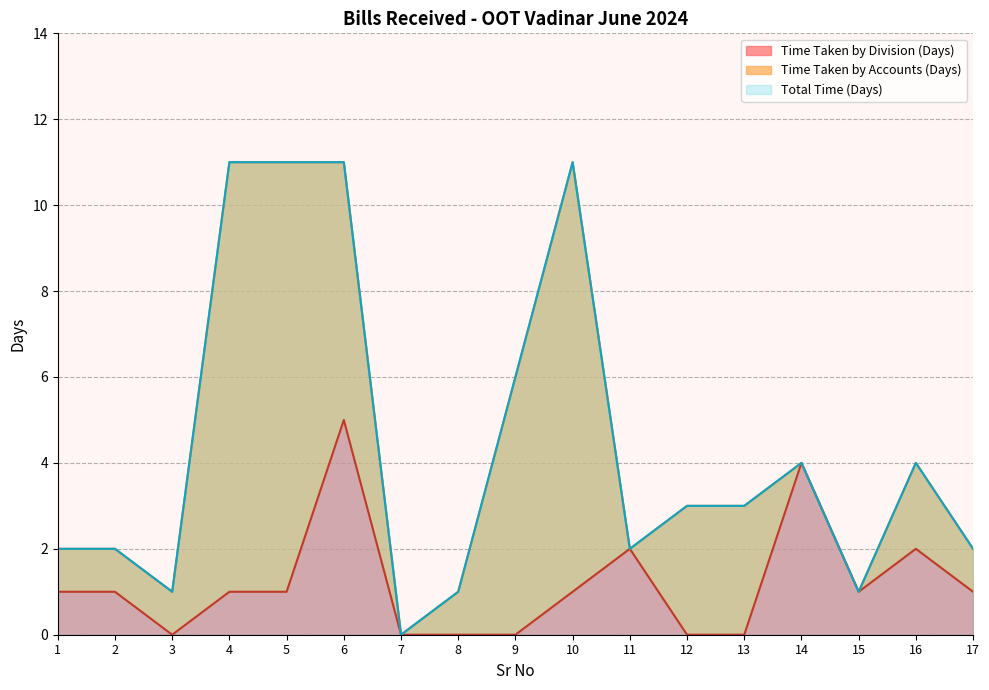

True or false: Time Taken by Division (Days) has more than 1 points higher than both neighbors.

True